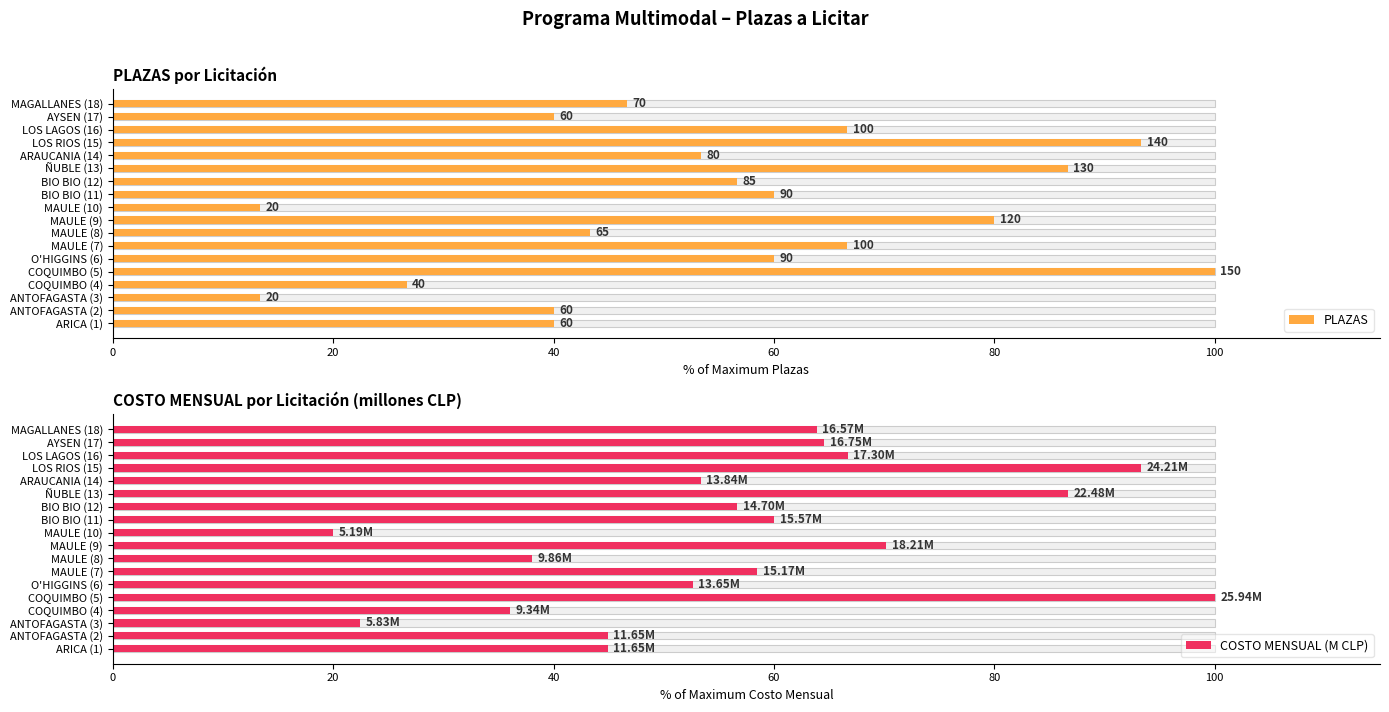

Between BIO BIO (12) and COQUIMBO (5), which is larger?

COQUIMBO (5)